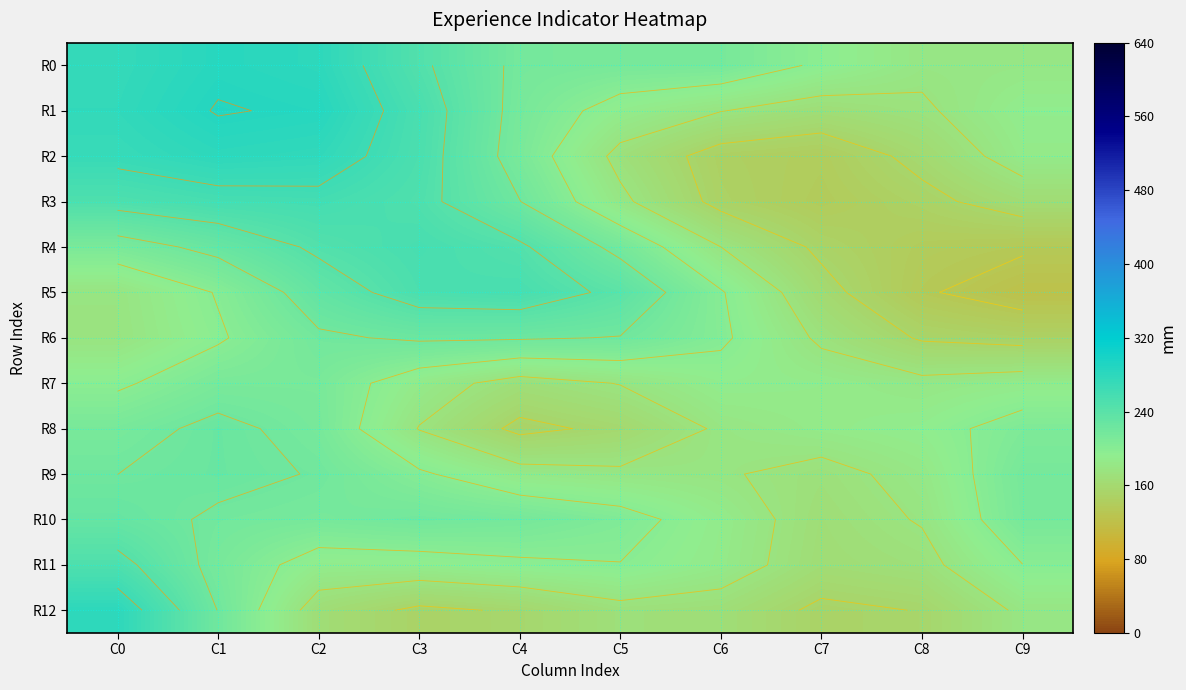

Which series has the largest range (max minus min)?

R2